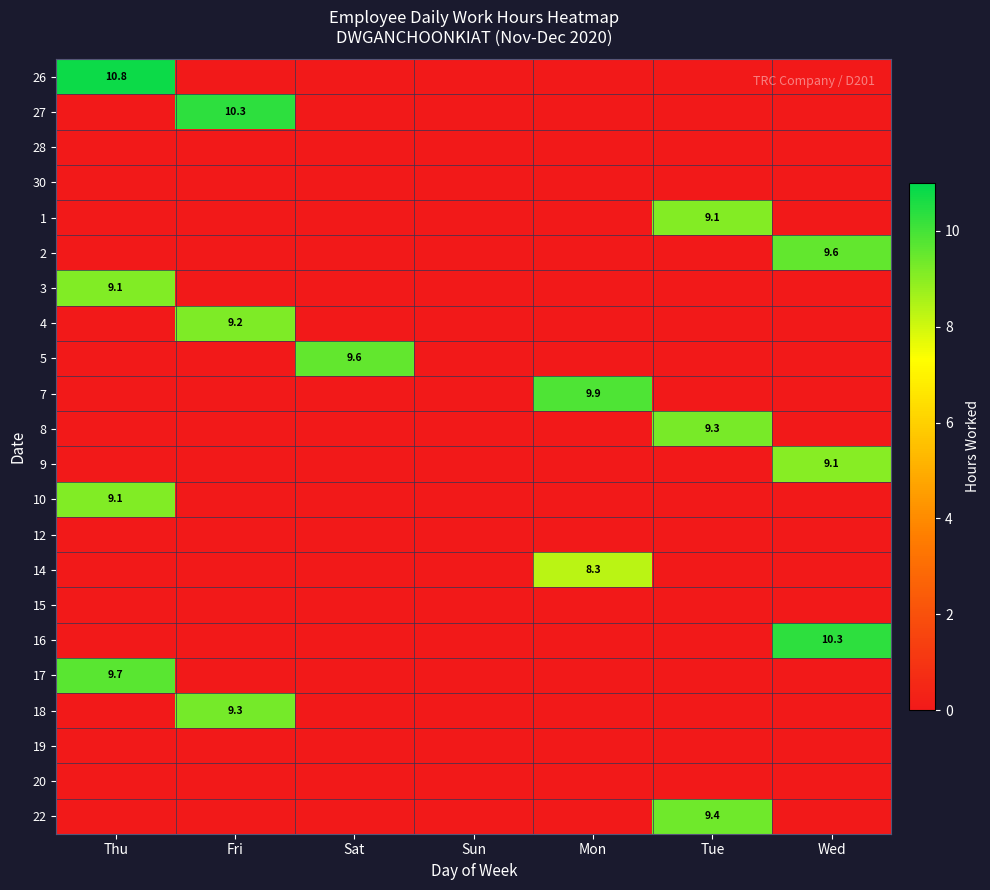

At Thu, list the series in order from smallest to largest.

27, 28, 30, 1, 2, 4, 5, 7, 8, 9, 12, 14, 15, 16, 18, 19, 20, 22, 3, 10, 17, 26